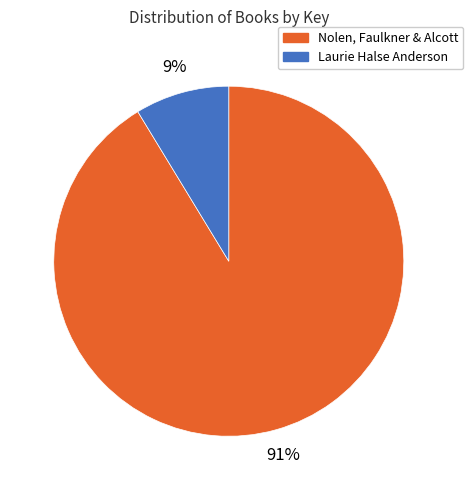

What percentage is the Laurie Halse Anderson slice, to the nearest percent?

9%